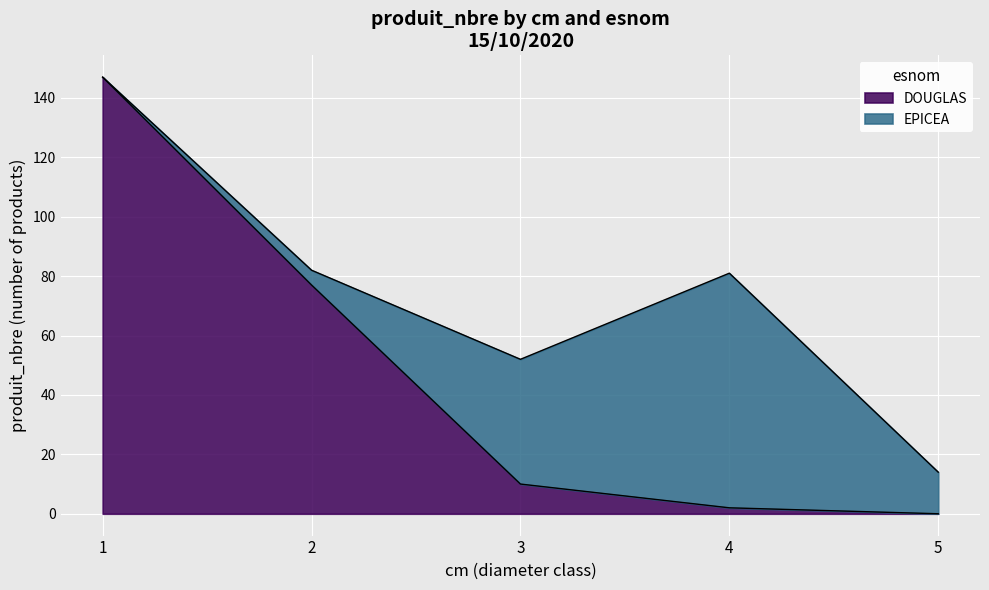

Which series changed the most between cm=2 and cm=3?

DOUGLAS